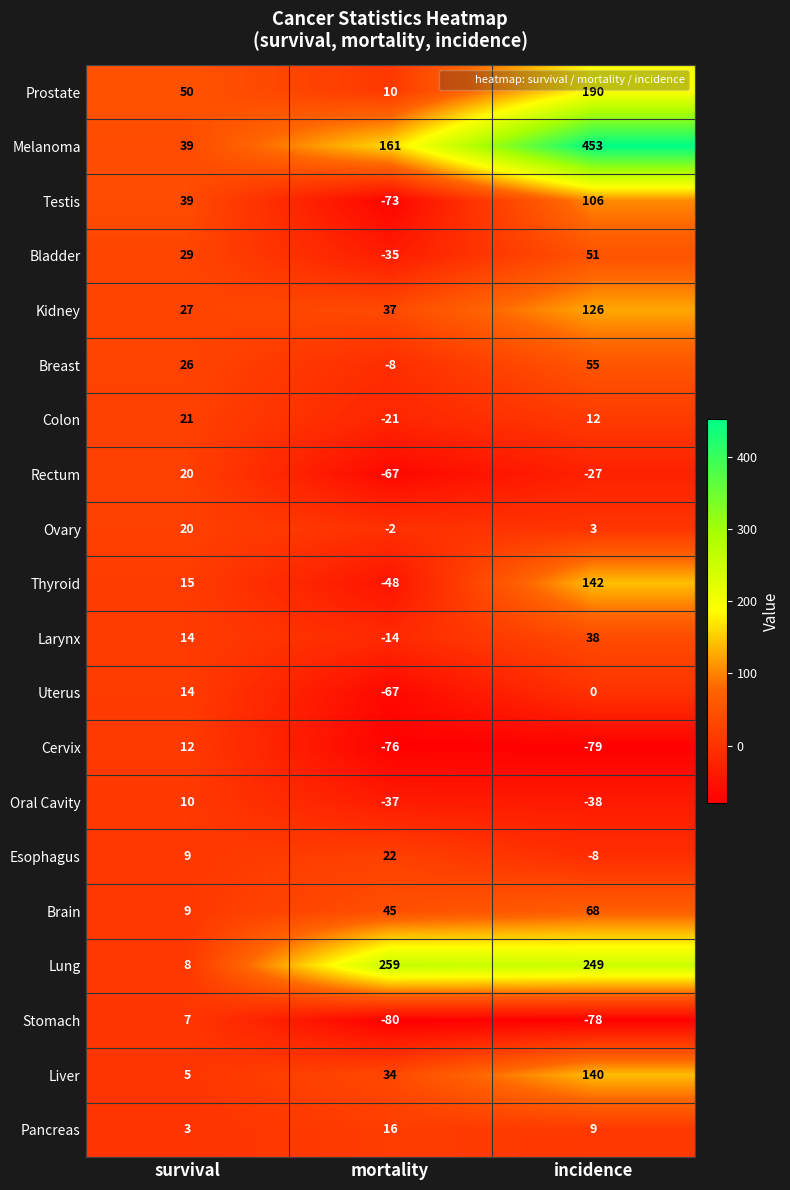

What is the maximum value shown in the chart?

453